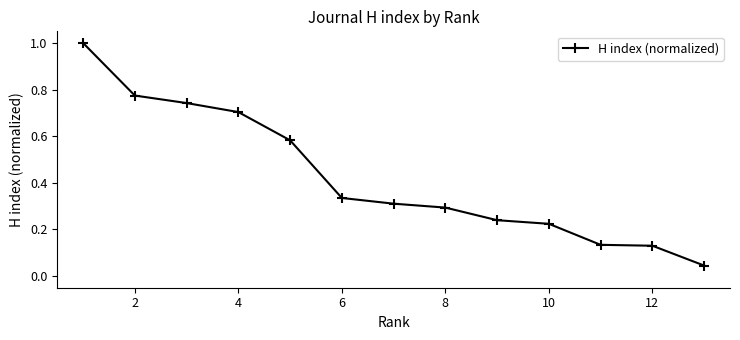

What is the average value?

0.4